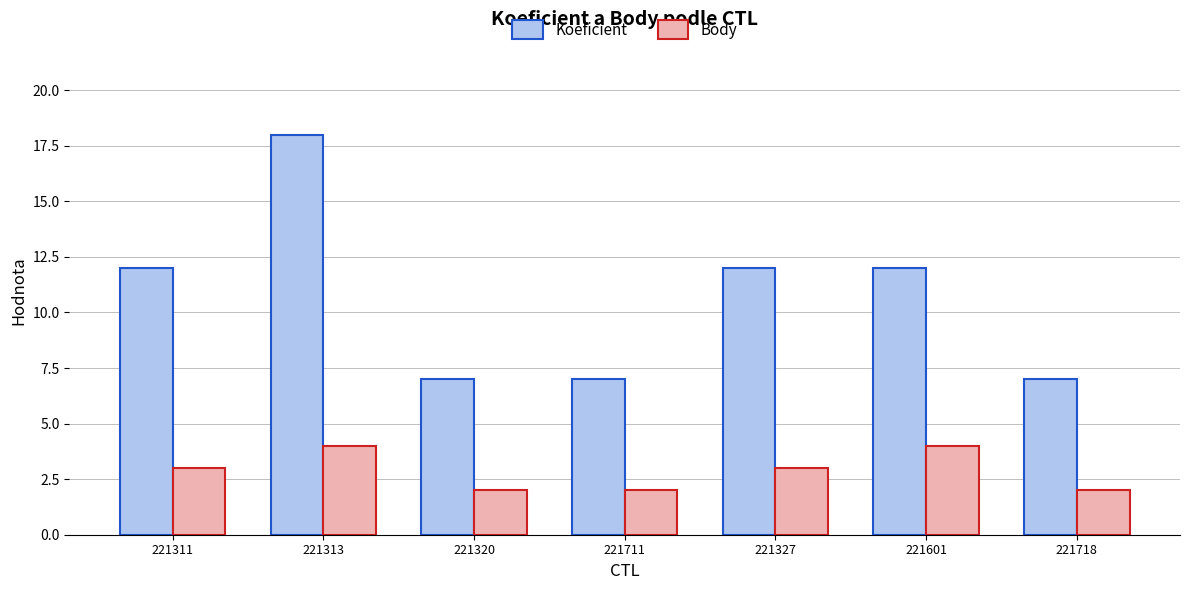

Rank the series by their maximum value, from lowest to highest.

Body, Koeficient